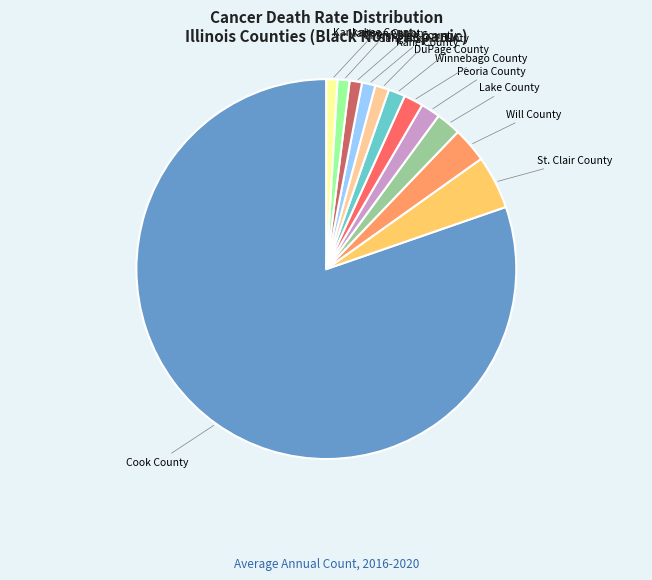

What is the ratio of the value at Madison County to the value at Kane County?

0.9